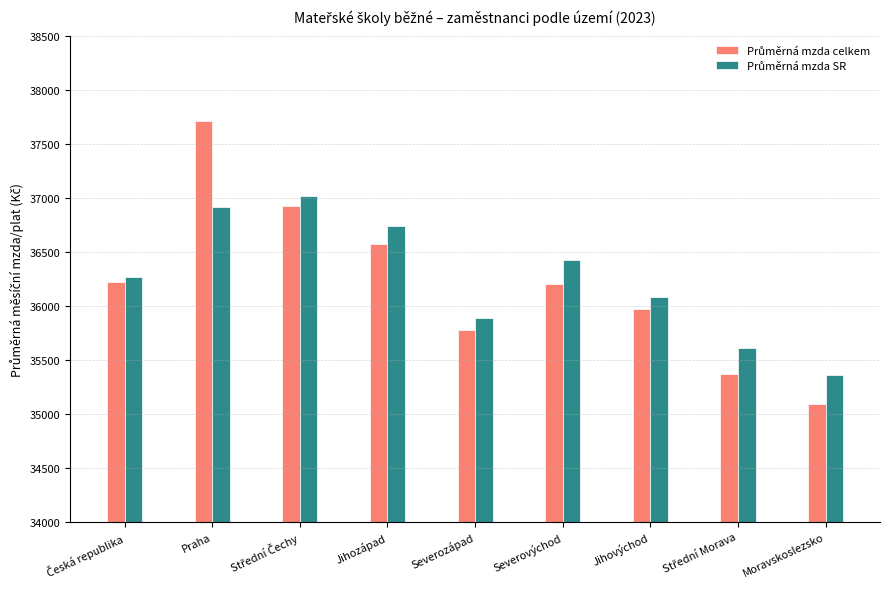

At which category does the chart reach its peak across all series?

Praha